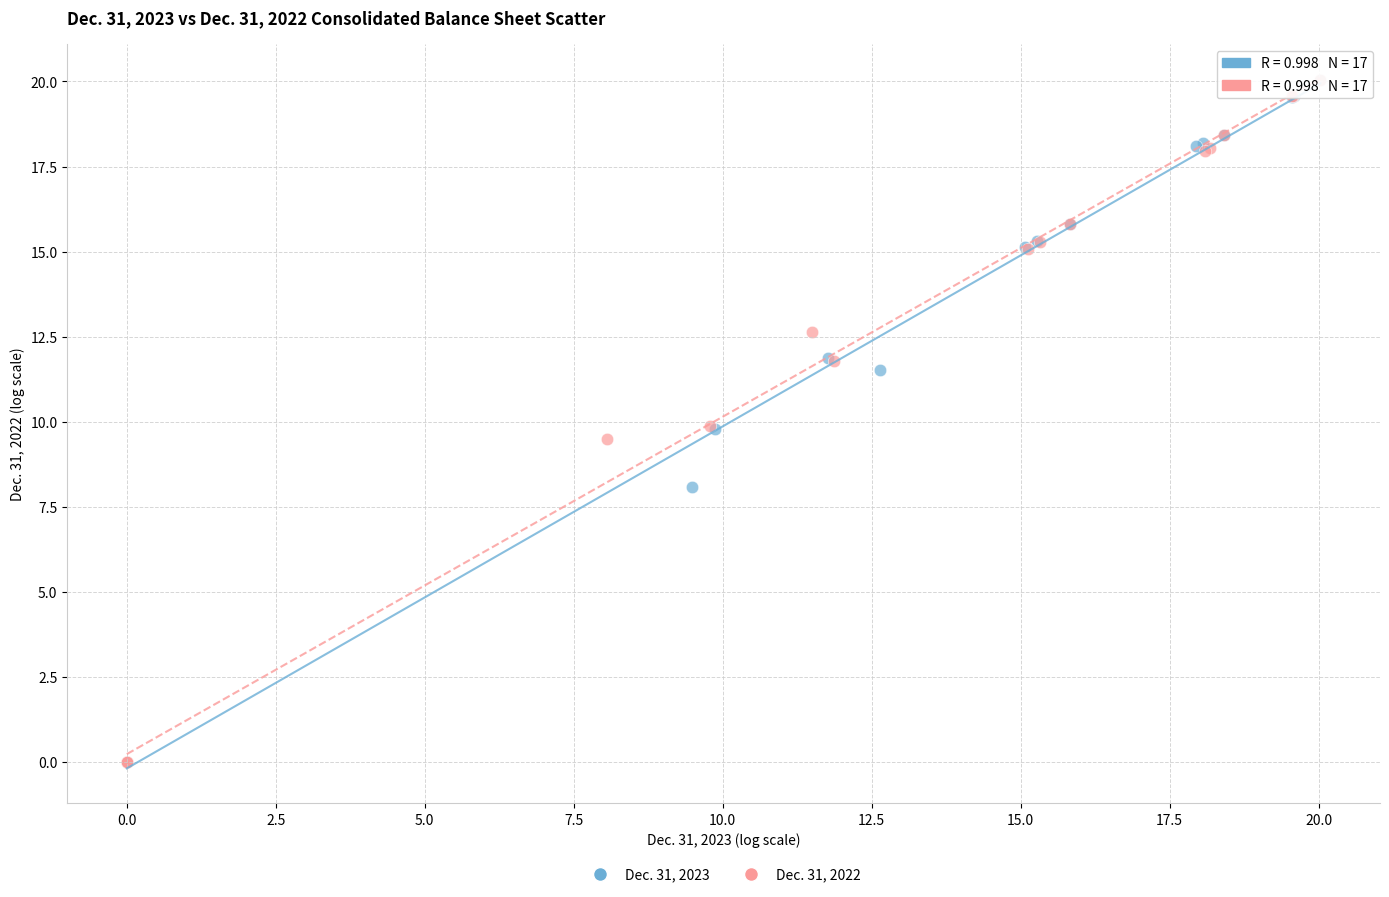

What are all the series names shown in the legend?

Dec. 31, 2023, Dec. 31, 2022